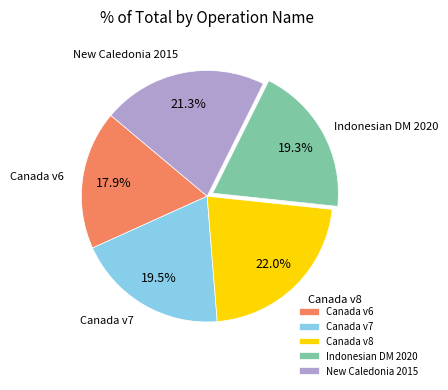

Does Canada v8 account for over 50% of the chart?

No